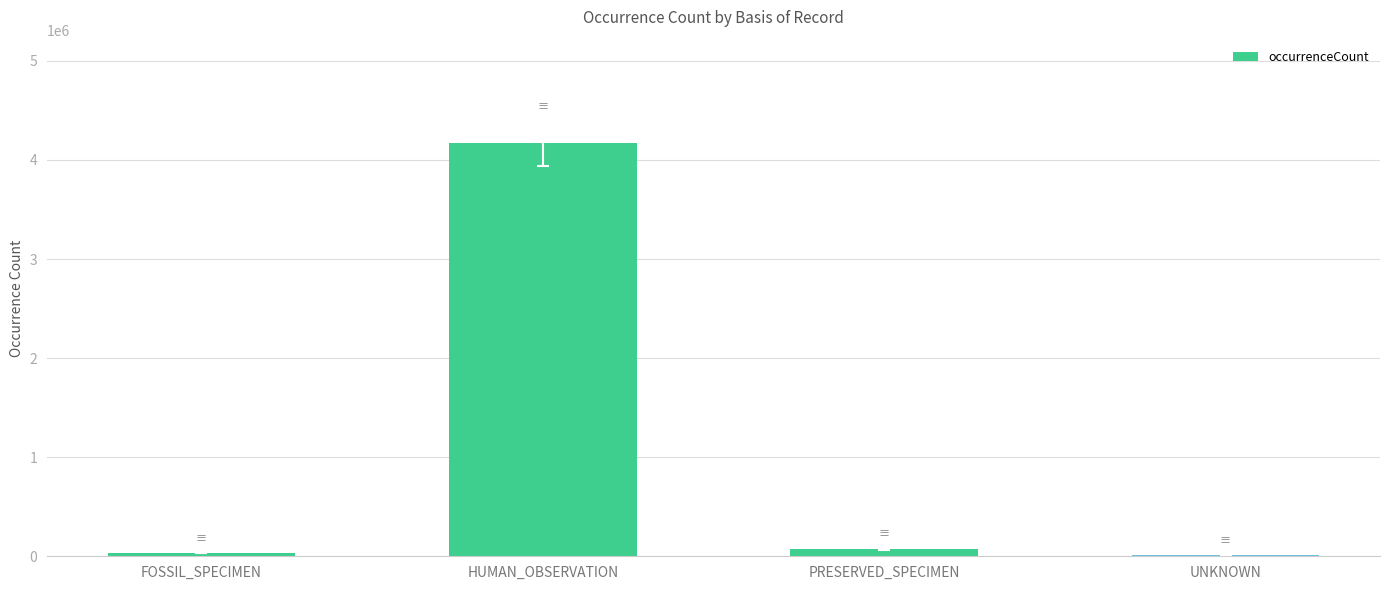

What is the difference between the values at FOSSIL_SPECIMEN and UNKNOWN?

21039